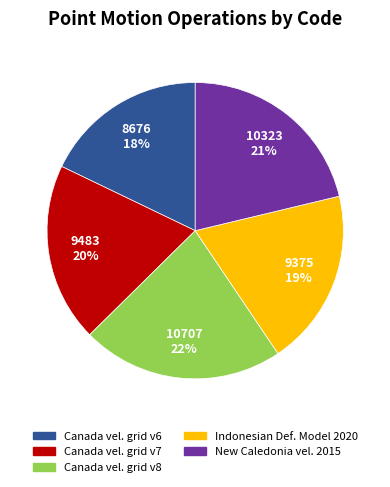

Is the sum of New Caledonia vel. 2015 and Canada vel. grid v7 greater than half?

No